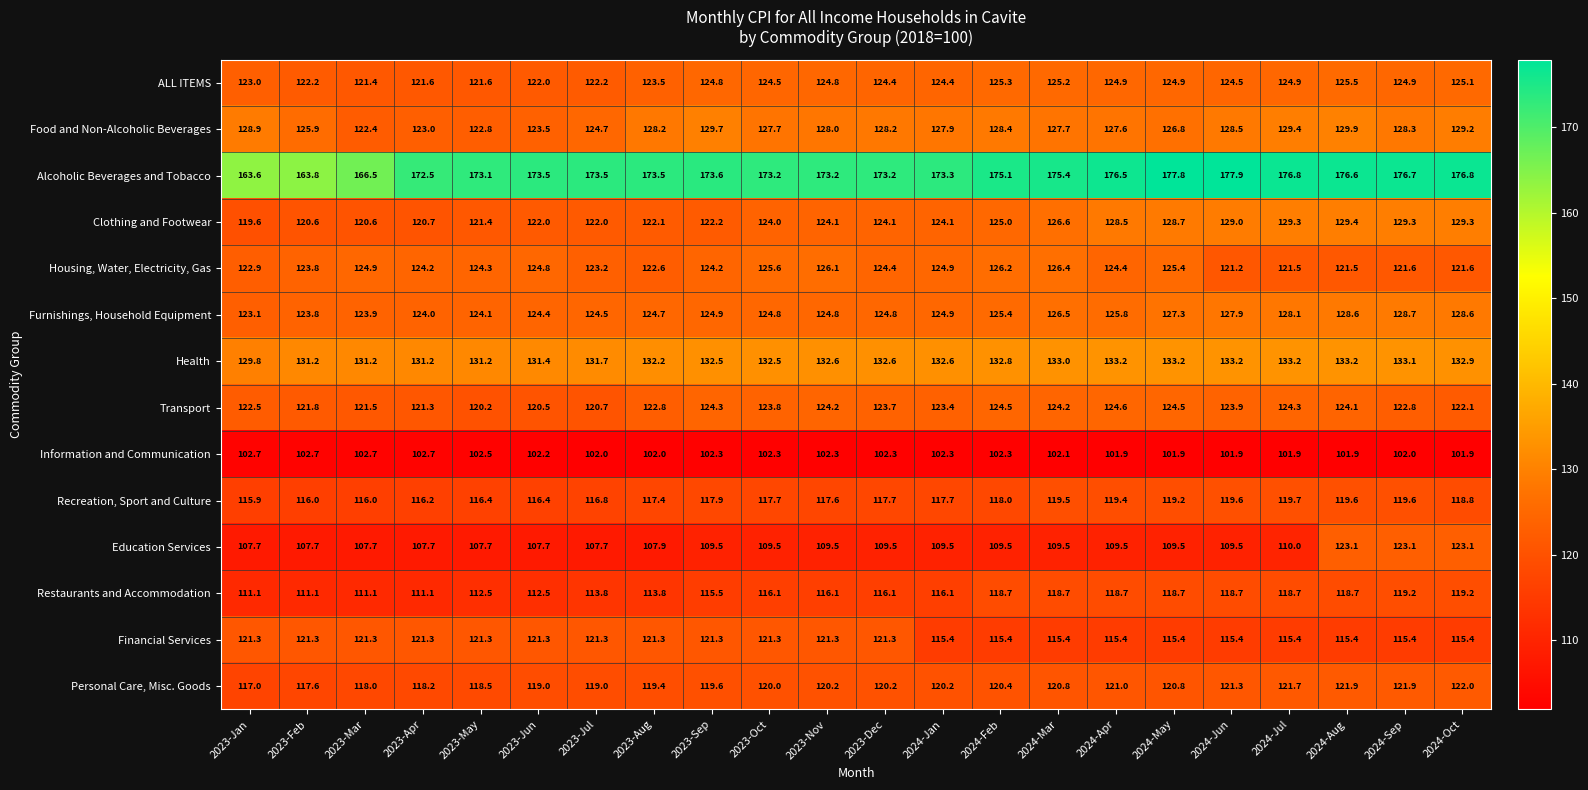

What is the average value of the Personal Care, Misc. Goods series?

119.9